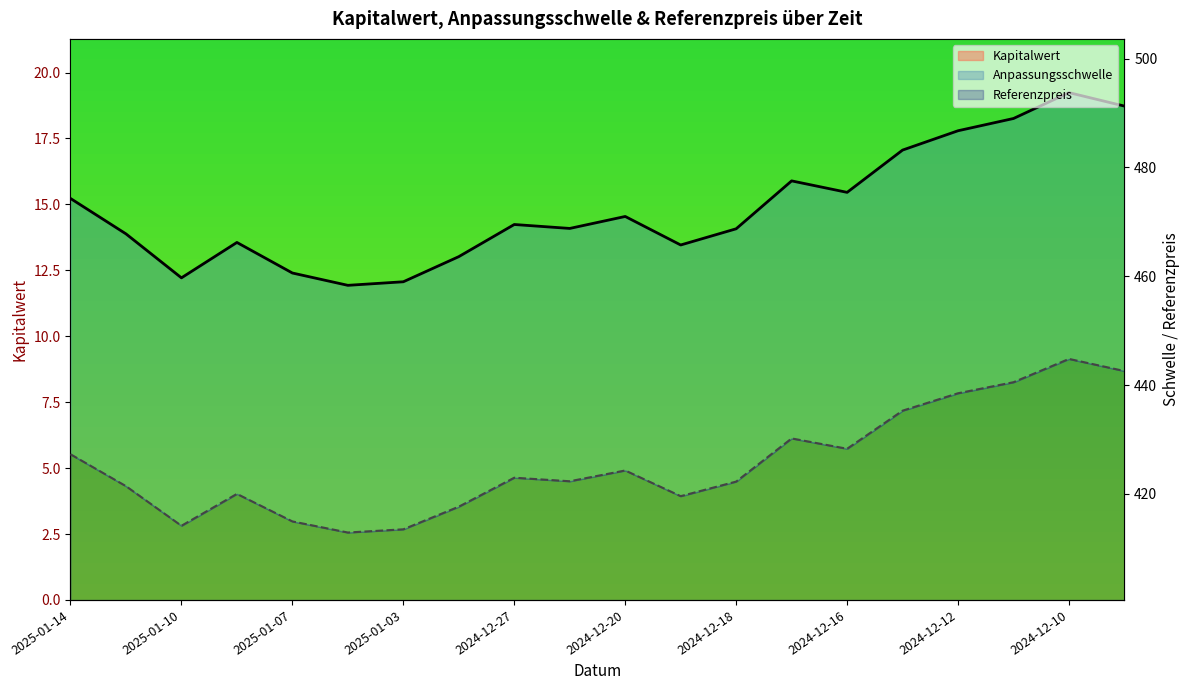

What is the difference between the highest and lowest values at 2024-12-09?

480.3